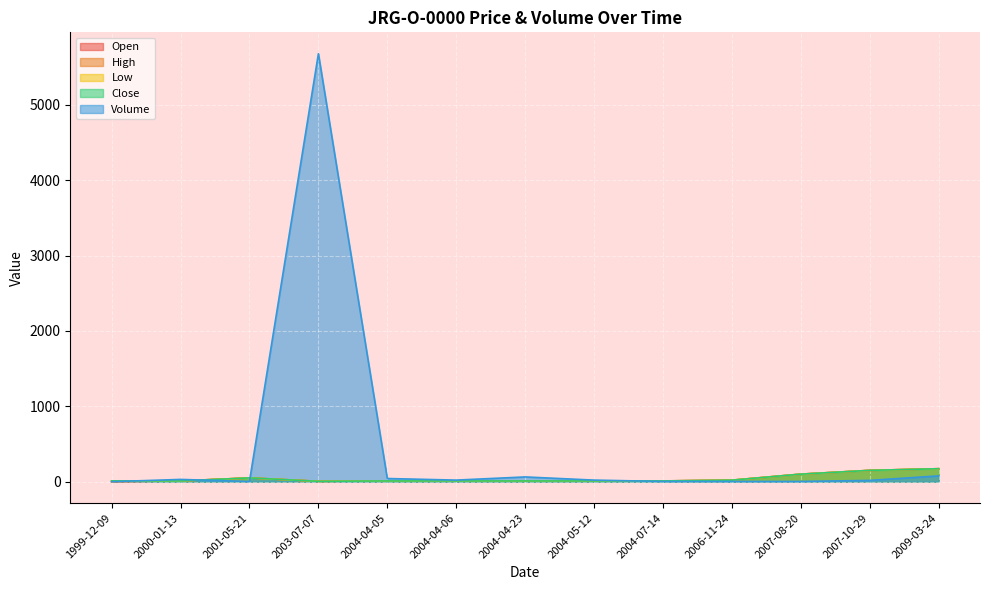

What is the average value of the Volume series?

458